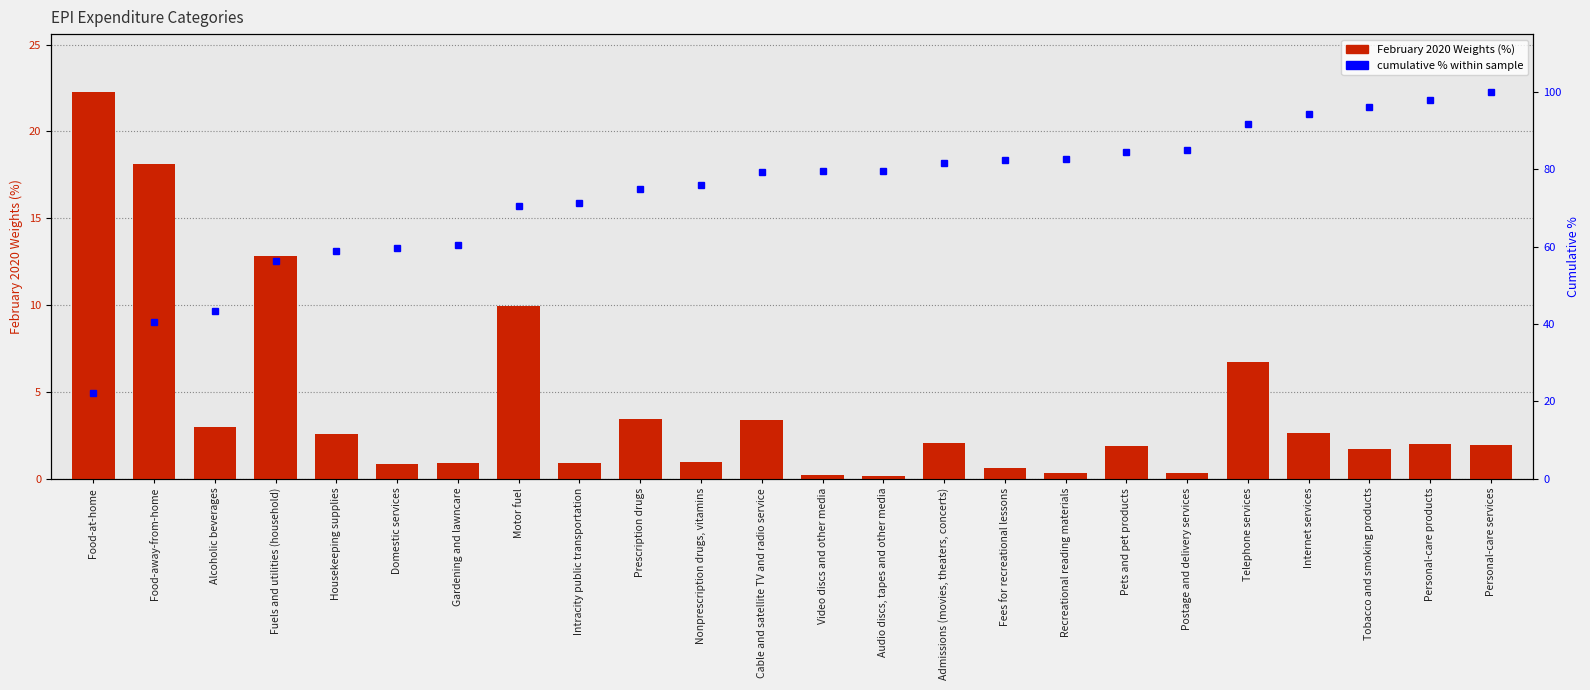

What position from the left is Recreational reading materials?

17